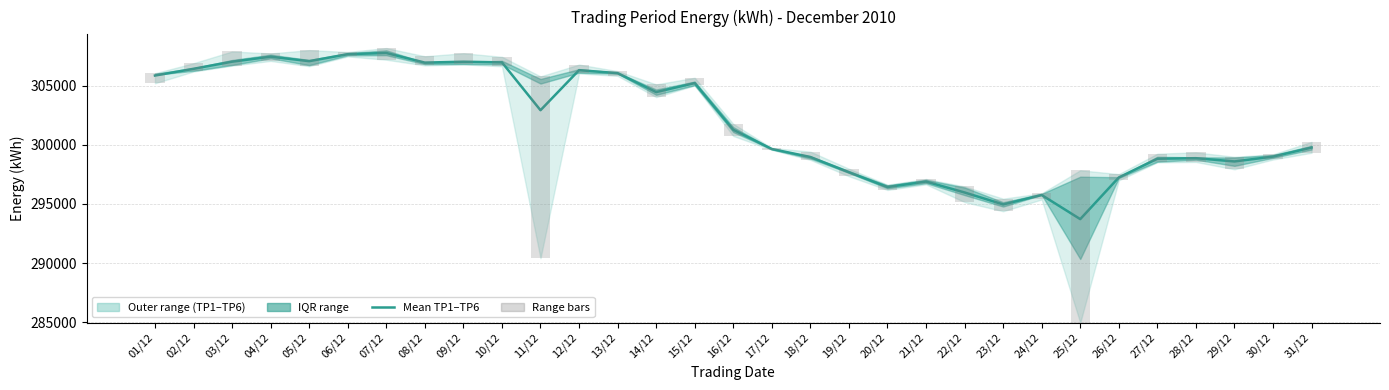

Reading left to right, transcribe all the data shown in this chart.

Mean TP1–TP6: 305853.2	306423.3	307026.0	307448.8	307069.8	307660.0	307761.0	306947.8	307022.5	306966.5	302921.8	306309.0	306055.0	304455.8	305217.7	301272.2	299643.3	298968.7	297679.3	296430.3	296892.5	295968.8	294959.8	295754.7	293717.3	297240.0	298822.3	298868.0	298592.5	299001.3	299768.0
Range bars: 847.0	700.0	1199.0	631.0	1357.0	374.0	986.0	773.0	939.0	801.0	15367.0	746.0	402.0	1078.0	649.0	1019.0	162.0	692.0	634.0	450.0	451.0	1319.0	1061.0	520.0	12877.0	528.0	722.0	810.0	1057.0	440.0	916.0